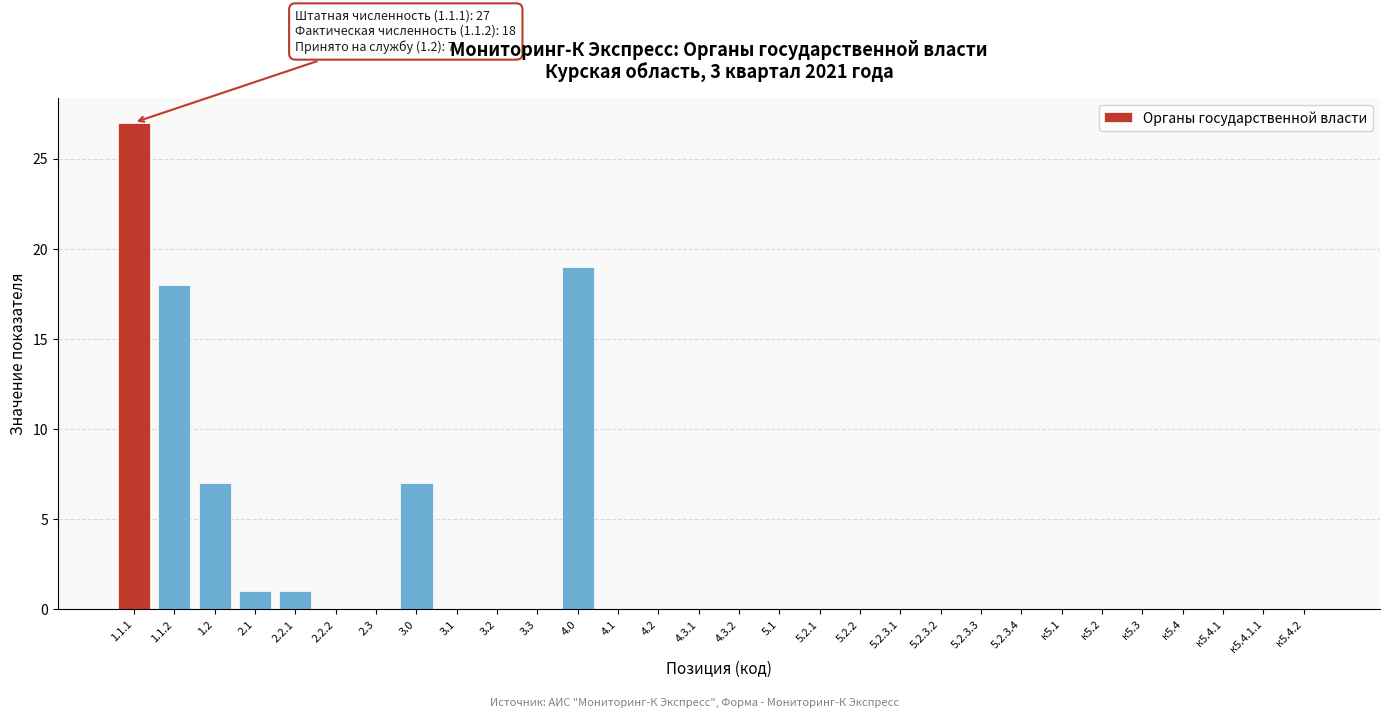

Reading left to right, extract all data points from this chart.

1.1.1=27	1.1.2=18	1.2=7	2.1=1	2.2.1=1	2.2.2=0	2.3=0	3.0=7	3.1=0	3.2=0	3.3=0	4.0=19	4.1=0	4.2=0	4.3.1=0	4.3.2=0	5.1=0	5.2.1=0	5.2.2=0	5.2.3.1=0	5.2.3.2=0	5.2.3.3=0	5.2.3.4=0	к5.1=0	к5.2=0	к5.3=0	к5.4=0	к5.4.1=0	к5.4.1.1=0	к5.4.2=0